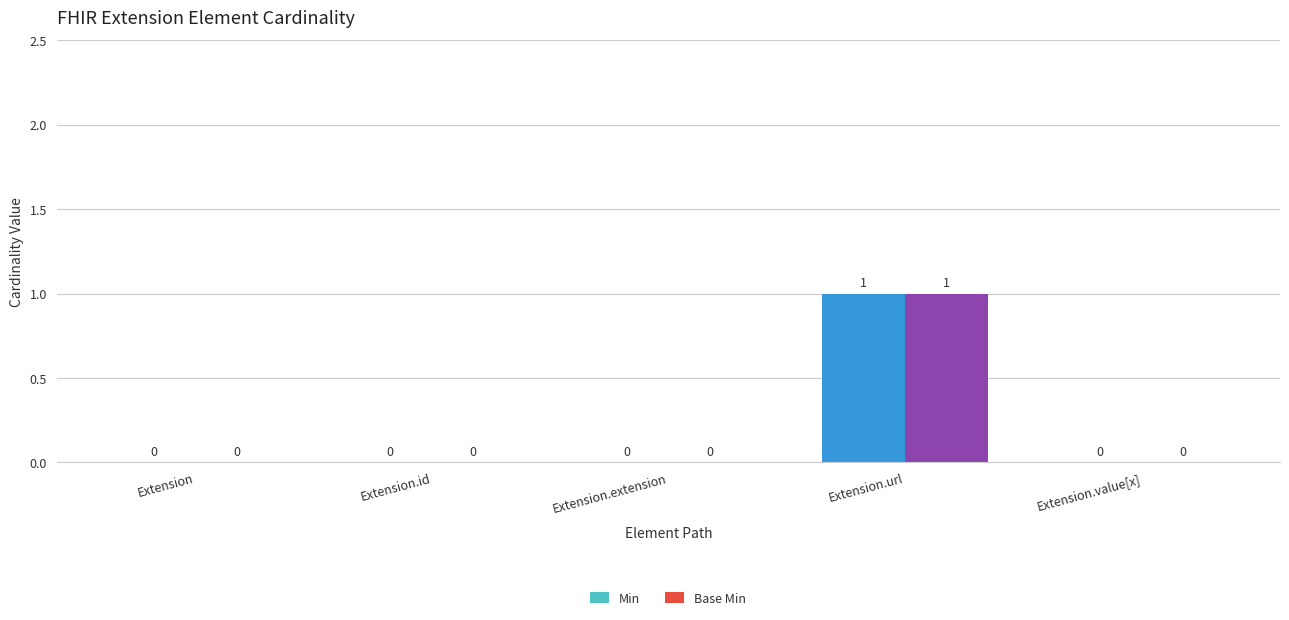

Which category has the highest value in the Base Min series?

Extension.url